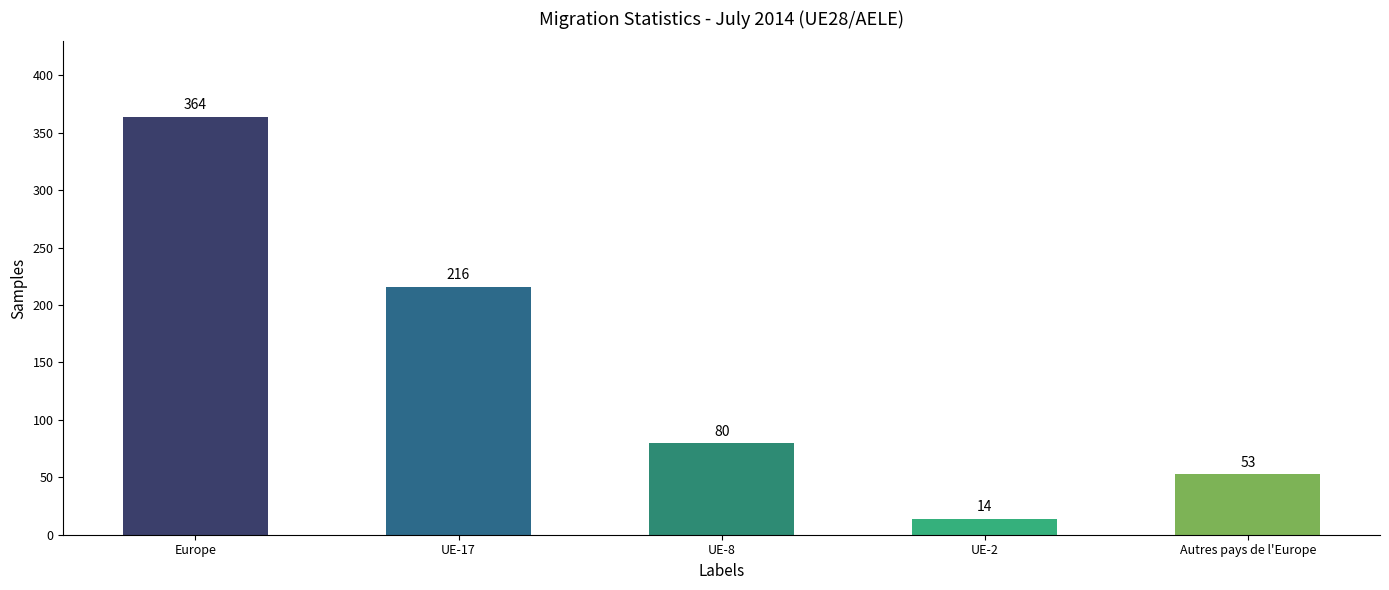

Reading left to right, what are all the values shown in this chart?

364	216	80	14	53